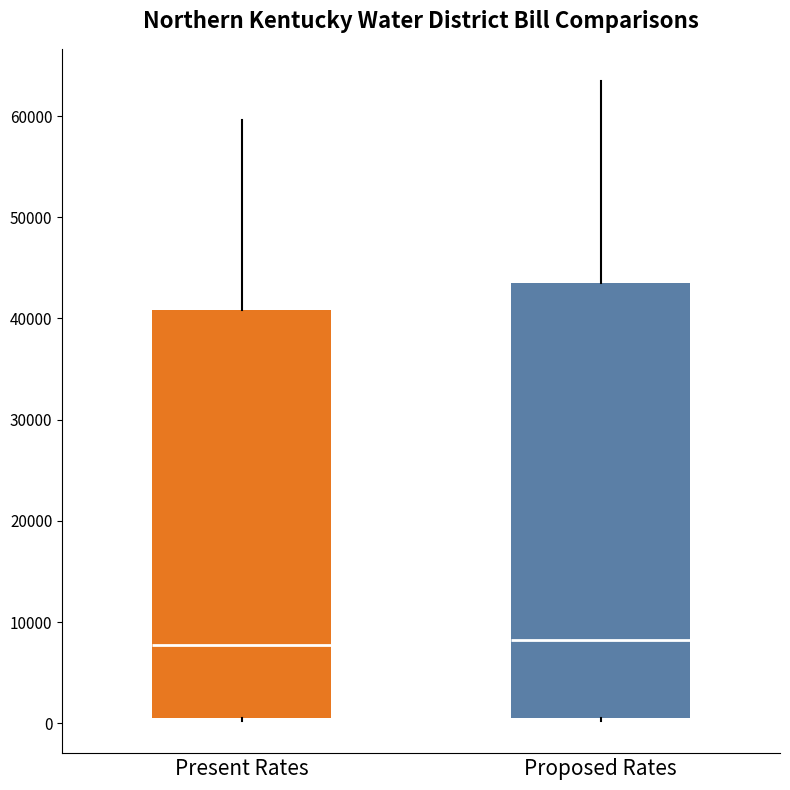

Which box is the tallest, from its lower edge to its upper edge?

Proposed Rates